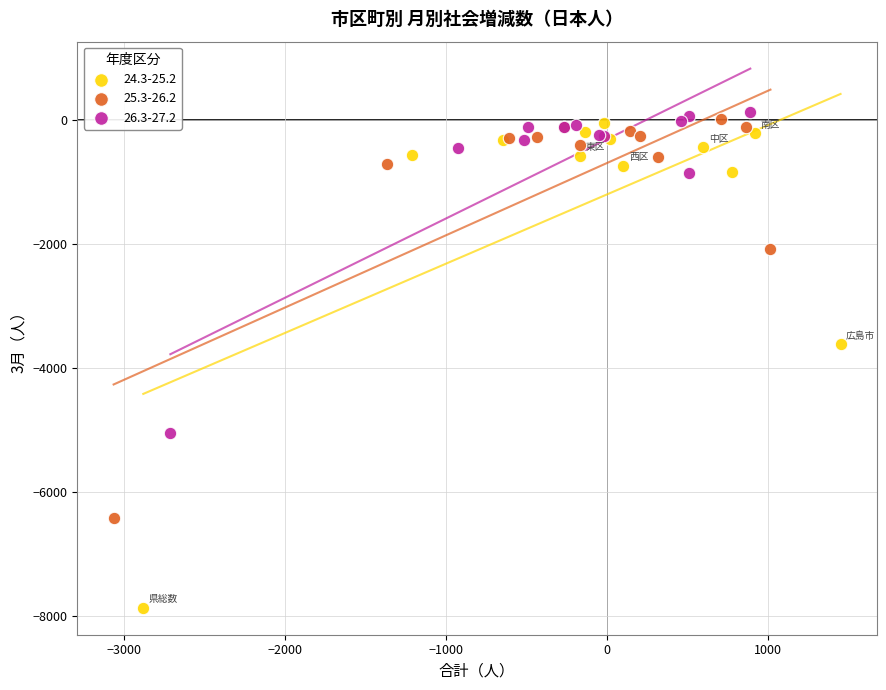

Which series reaches the minimum Y coordinate?

24.3-25.2